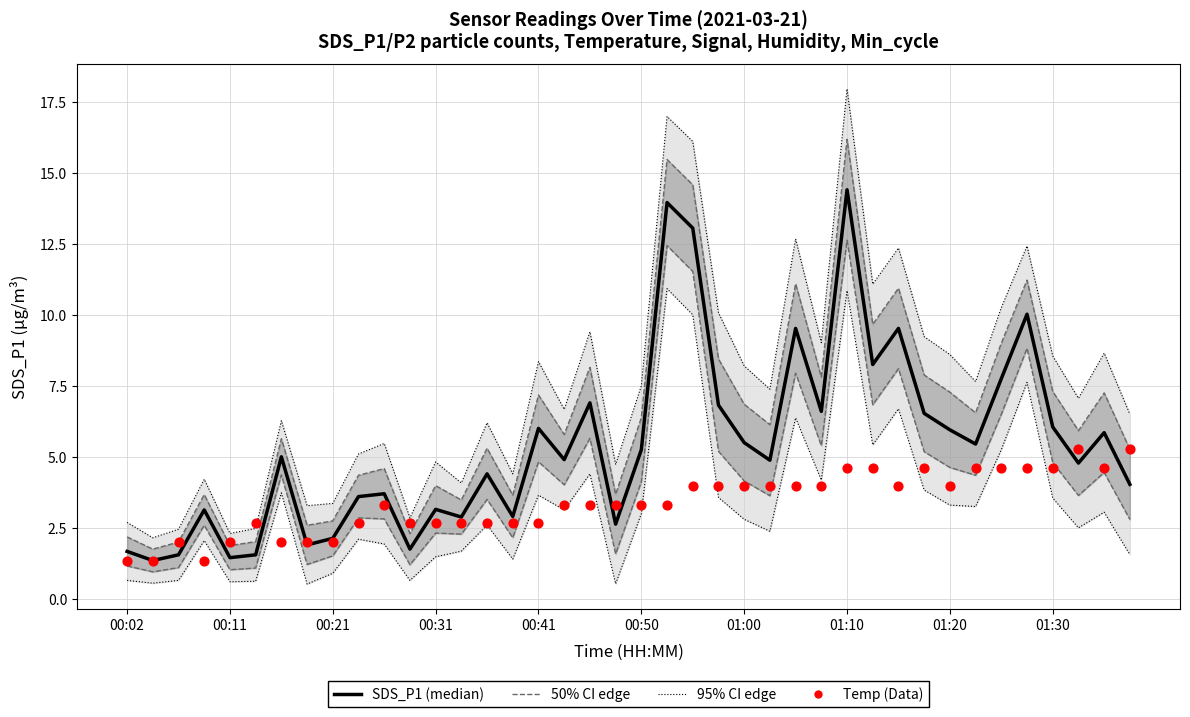

Which series contains the lowest Y value?

SDS_P1